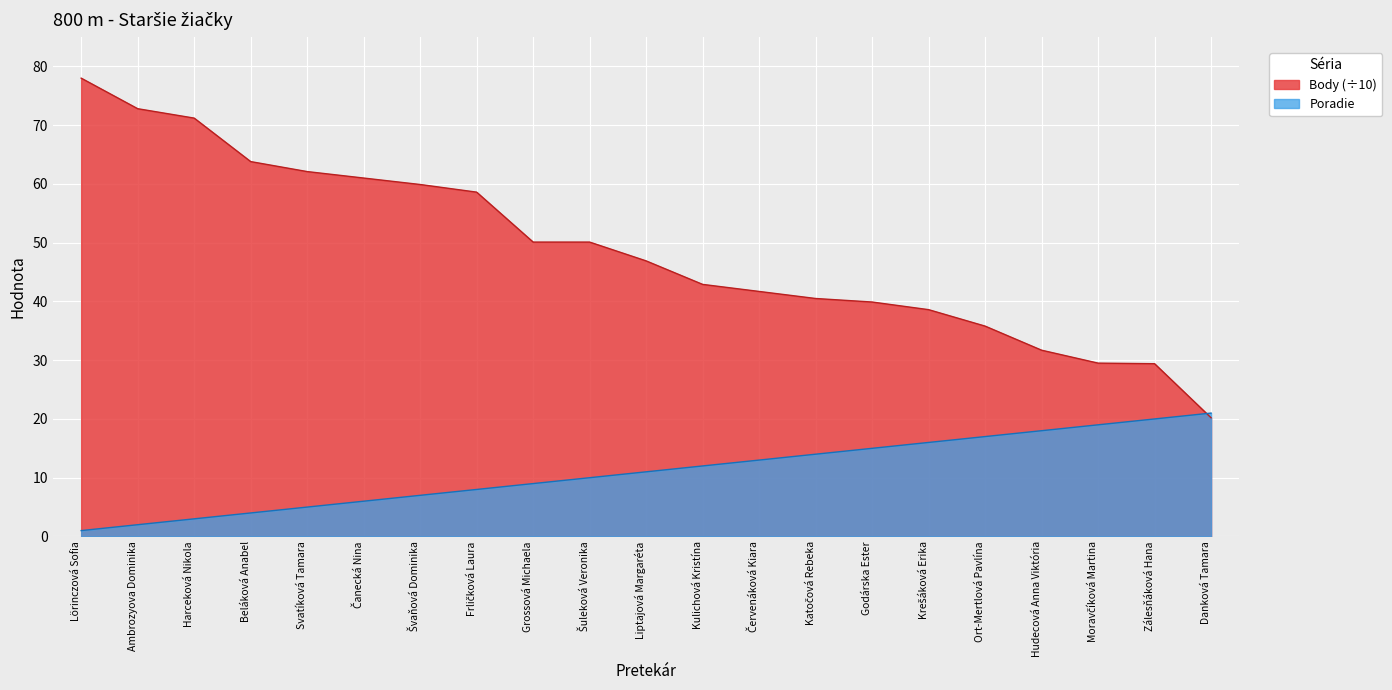

List the series in order of their overall mean, lowest first.

Poradie, Body (÷10)